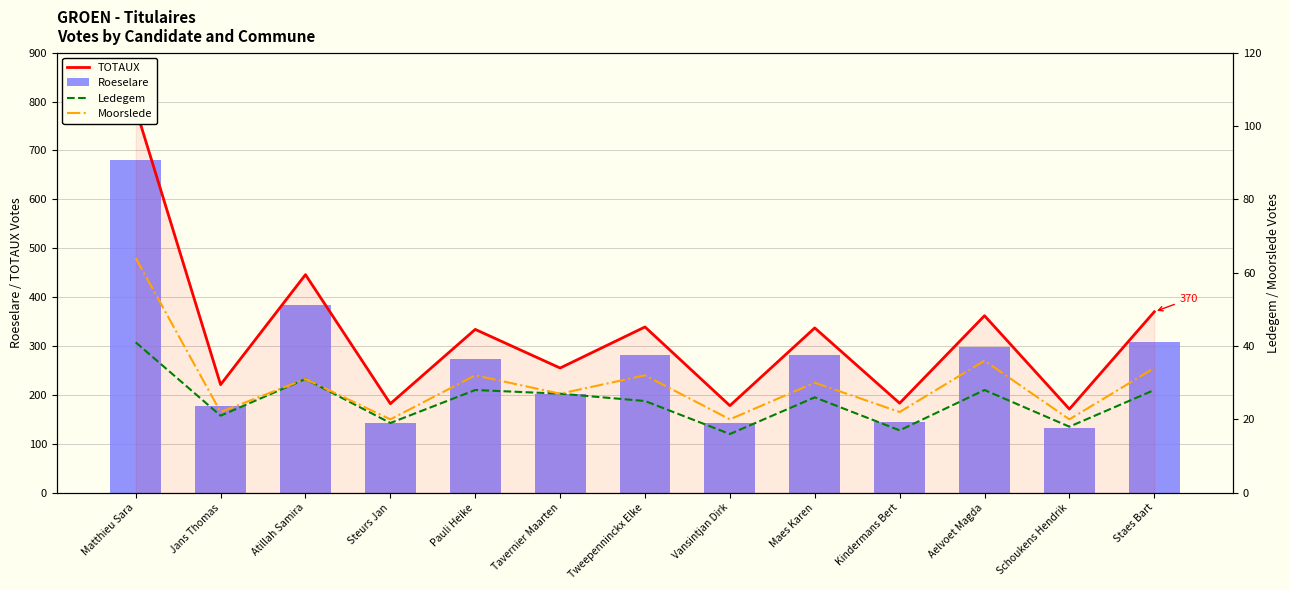

Are the bars horizontal?

No